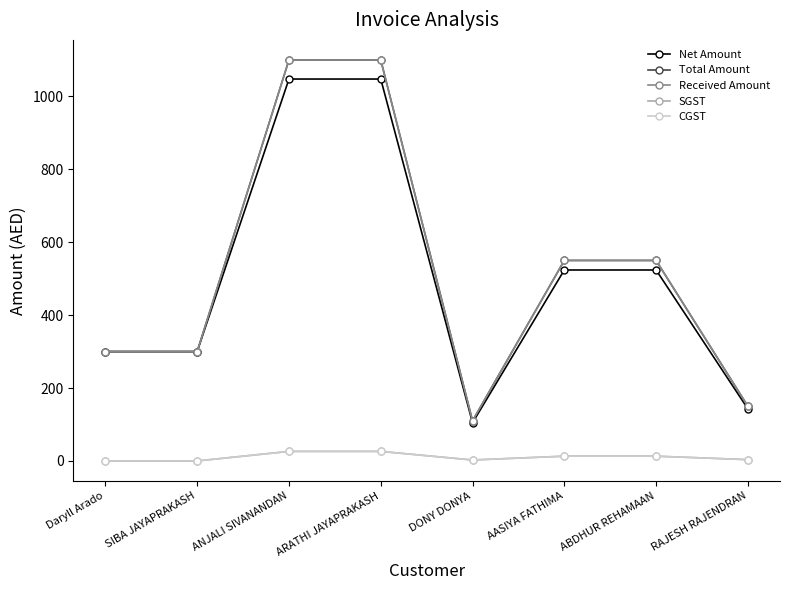

At which category is the sum across all series the highest?

ANJALI SIVANANDAN